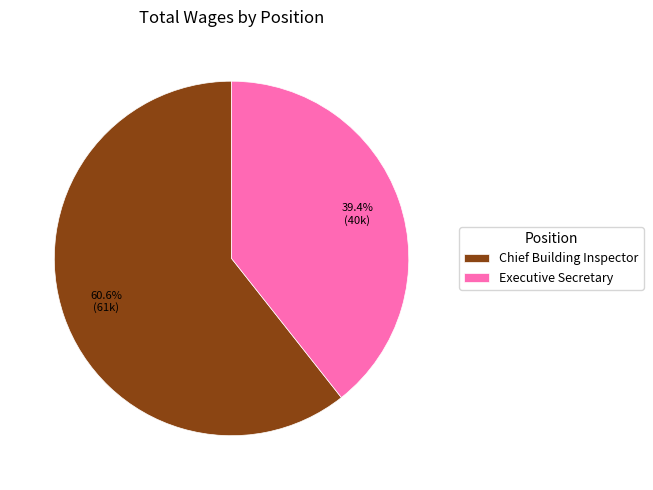

How many segments does this pie chart have?

2